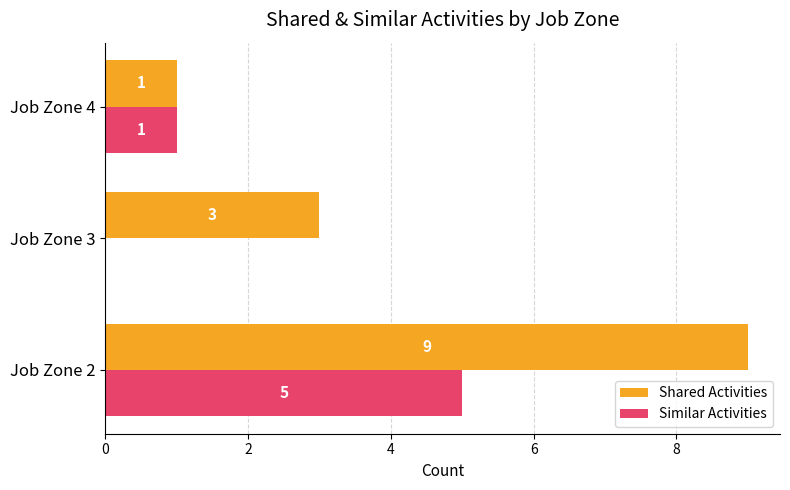

At which category is the sum across all series the highest?

Job Zone 2